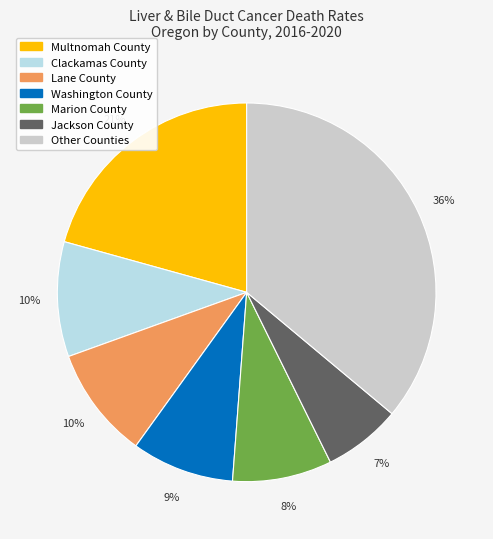

Does any single category account for the majority?

No